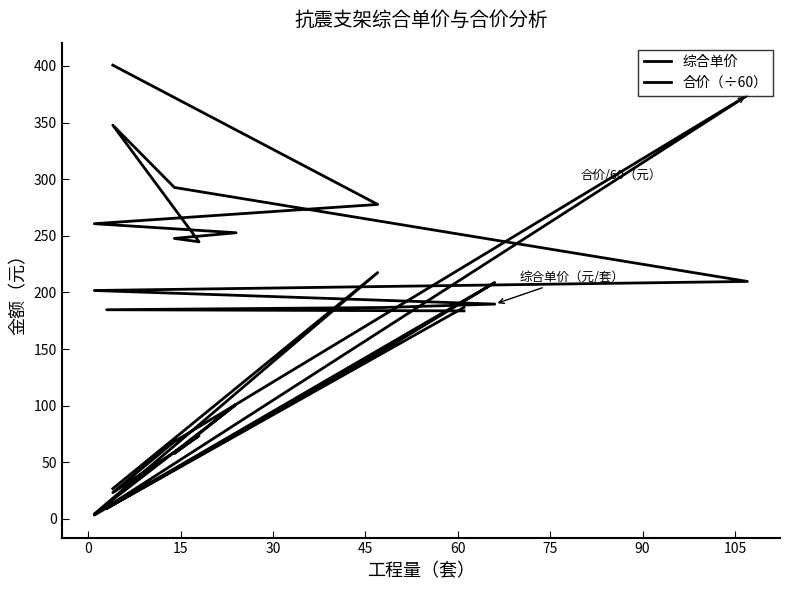

At how many categories does at least one series exceed 184?

14